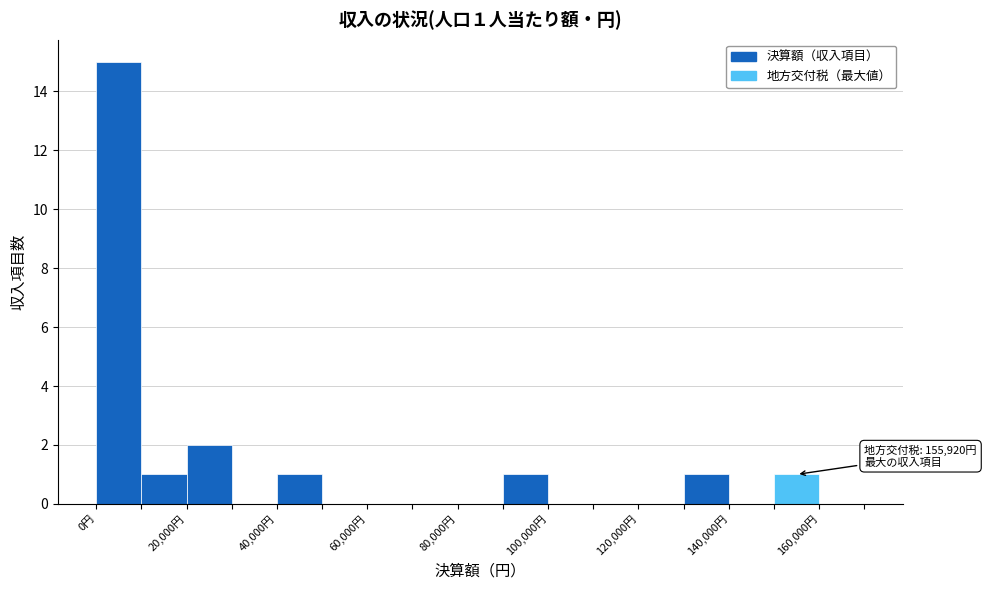

Which range on the x-axis has the tallest bar?

0 to 10000